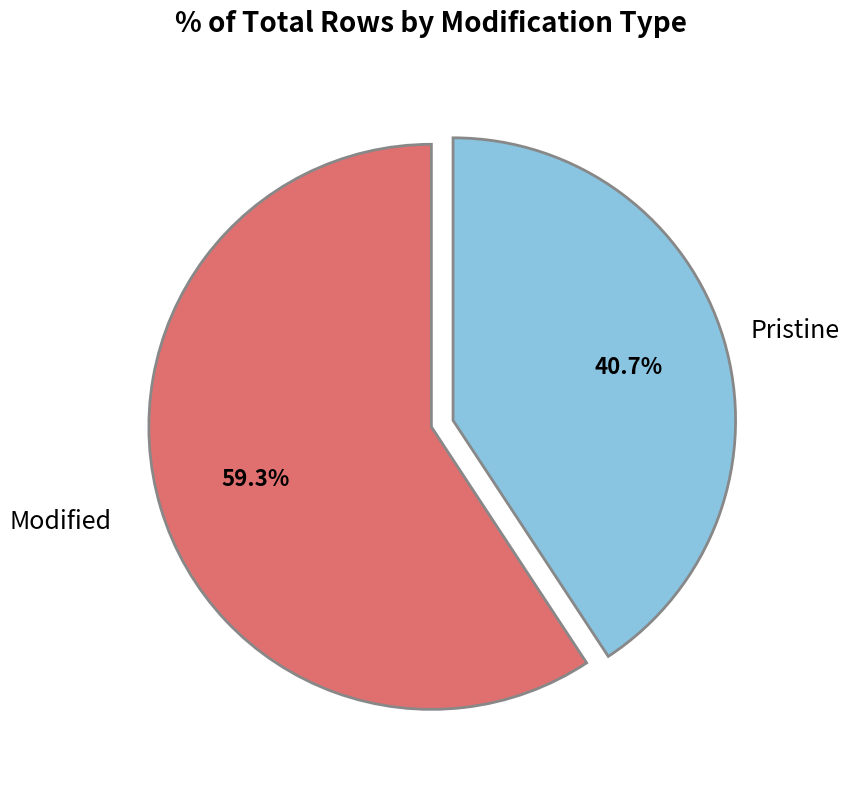

The Modified slice represents 59% of the pie. True or false?

True